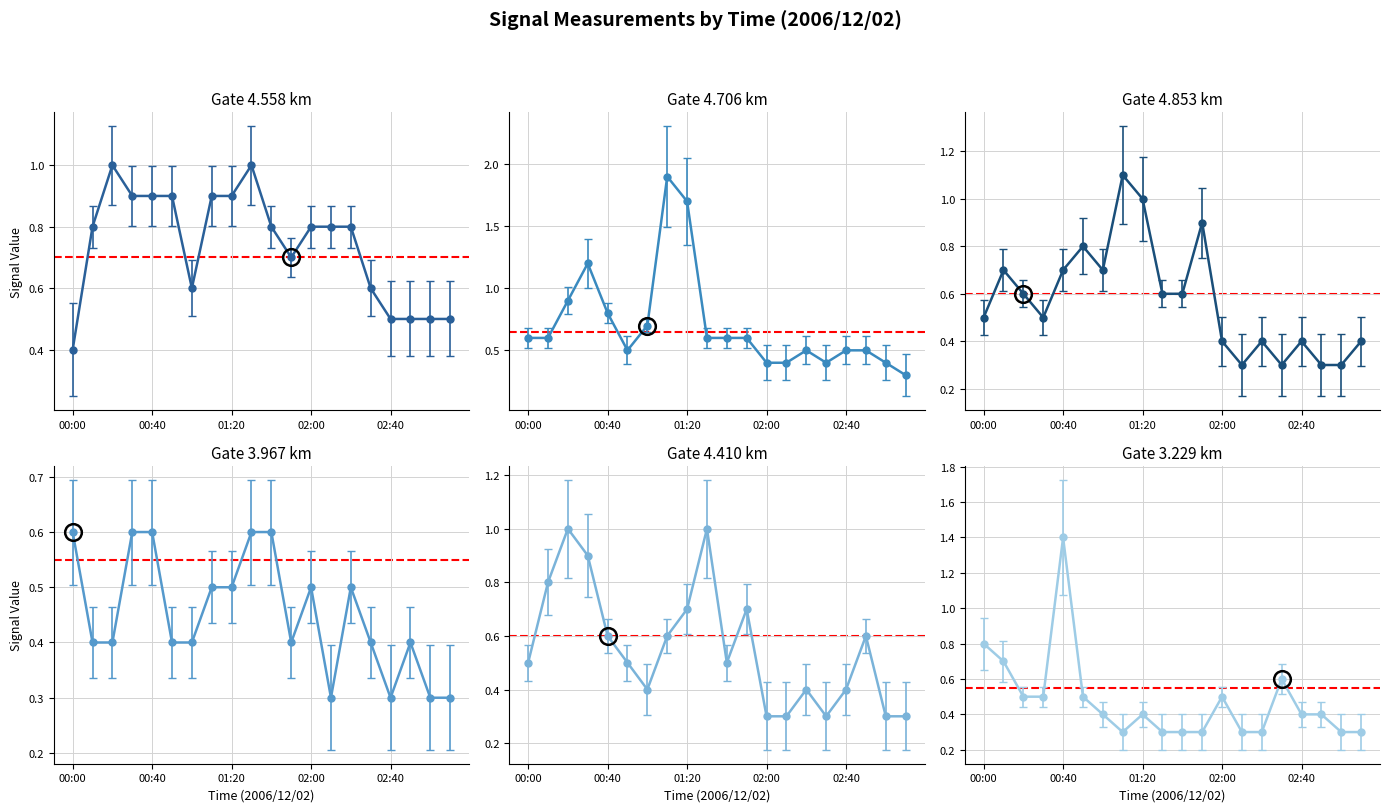

What is the highest value of the 3.229 series?

1.4